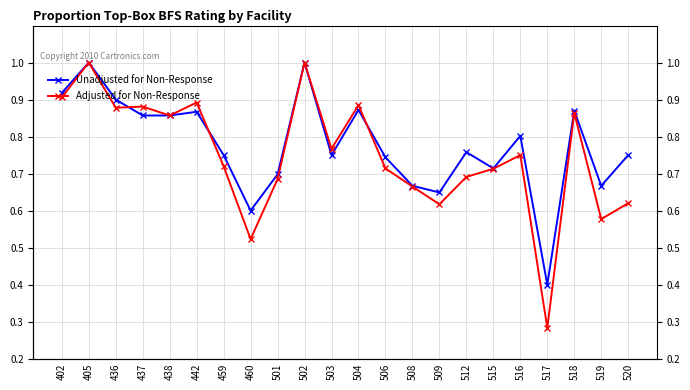

Where is the first local maximum for Unadjusted for Non-Response?

405